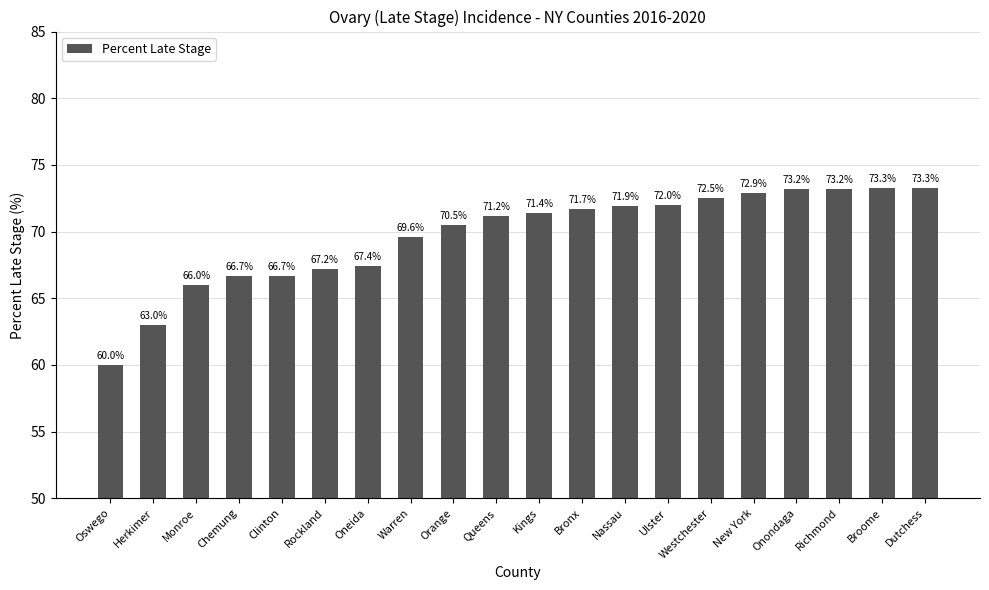

Reading left to right, list all the values displayed in this chart.

60.0	63.0	66.0	66.7	66.7	67.2	67.4	69.6	70.5	71.2	71.4	71.7	71.9	72.0	72.5	72.9	73.2	73.2	73.3	73.3